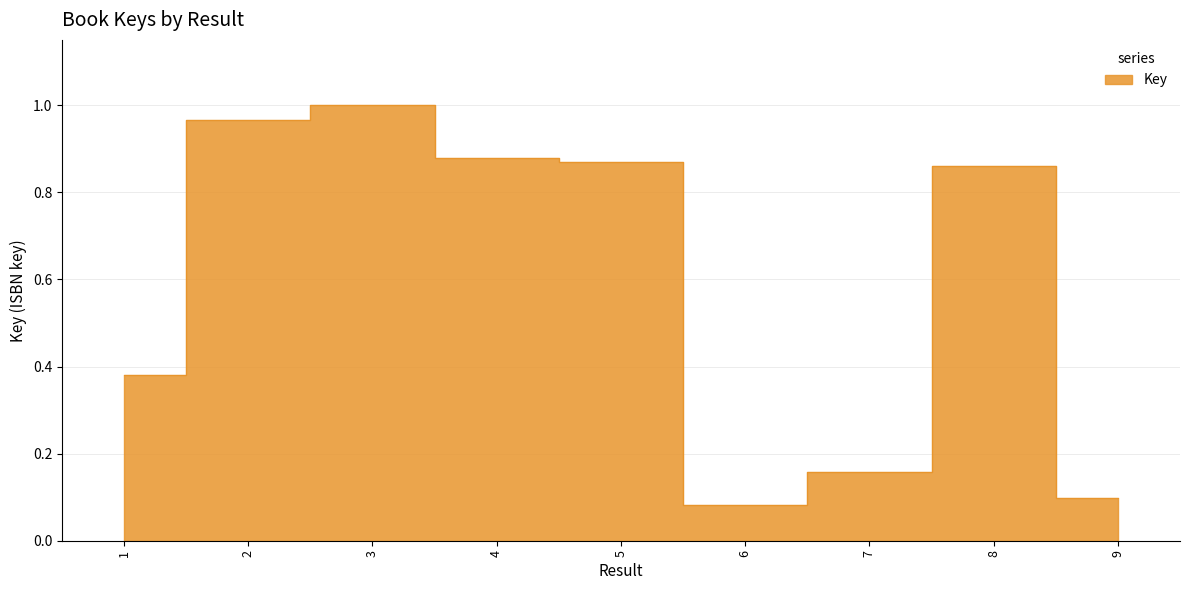

Reading left to right, what are all the values shown in this chart?

0.4	1.0	1.0	0.9	0.9	0.1	0.2	0.9	0.1